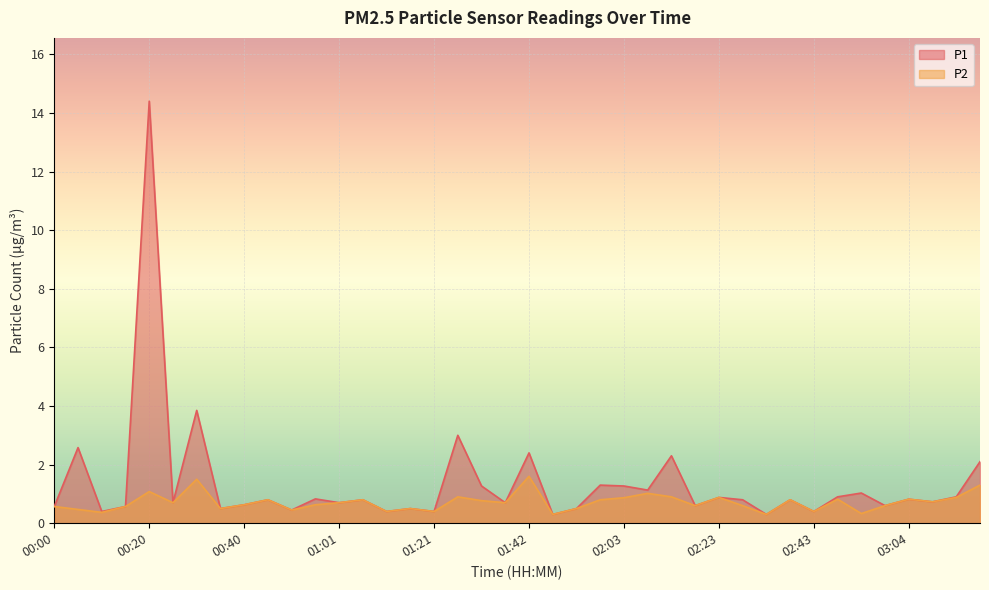

What is the approximate value of P1 at 01:11?

0.4